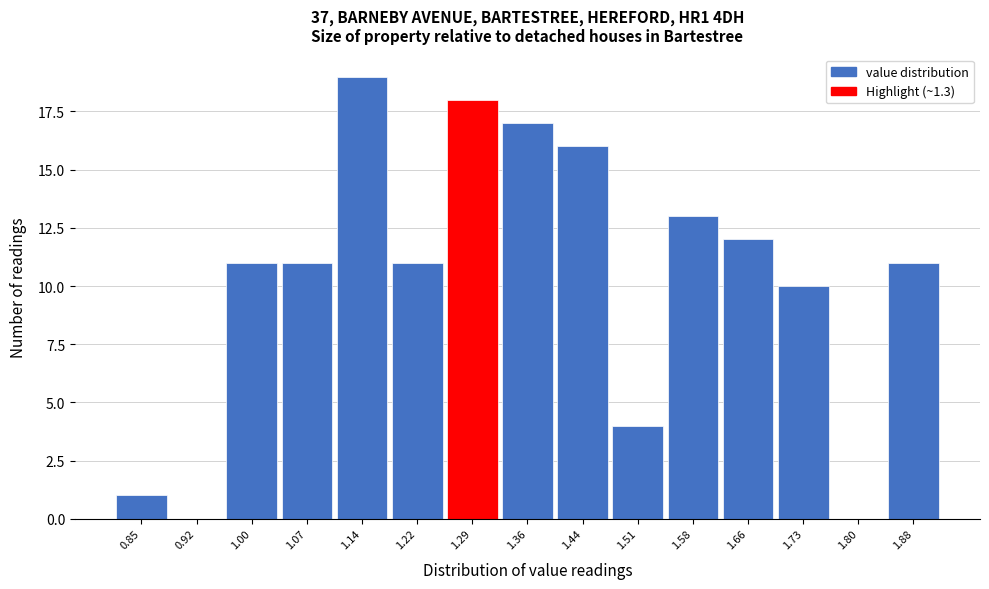

Reading left to right, list all the values displayed in this chart.

0.85=1	0.92=0	1.00=11	1.07=11	1.14=19	1.22=11	1.29=18	1.36=17	1.44=16	1.51=4	1.58=13	1.66=12	1.73=10	1.80=0	1.88=11